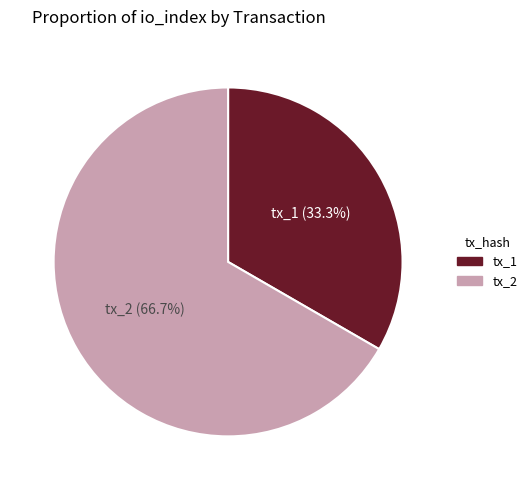

How much of the chart is everything except tx_2?

33.3%